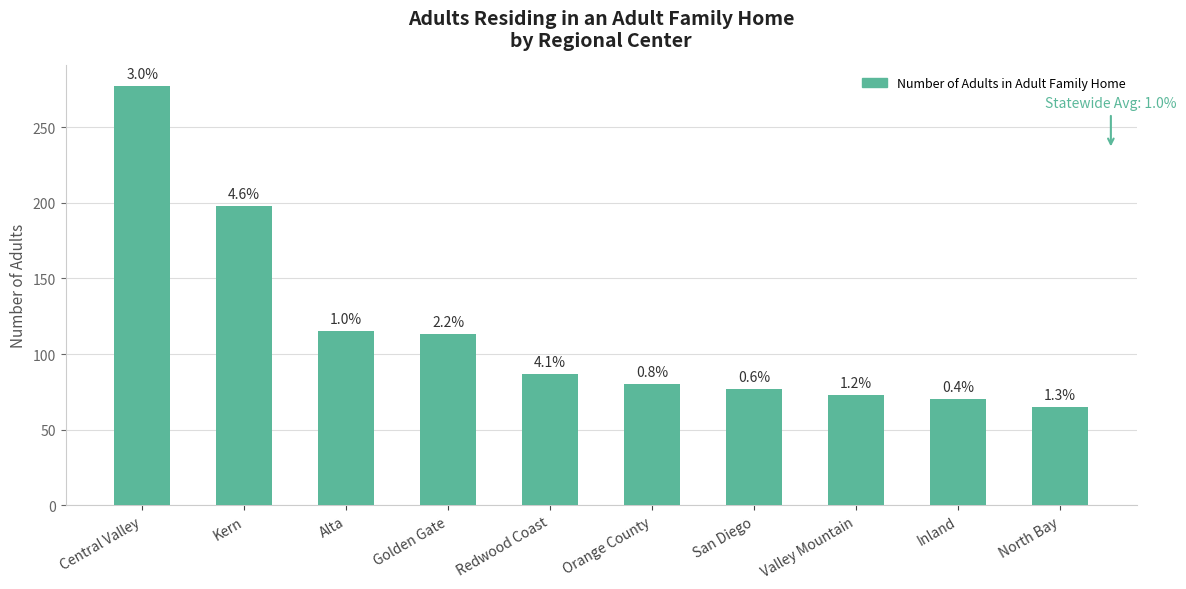

How many bars are there in total?

10